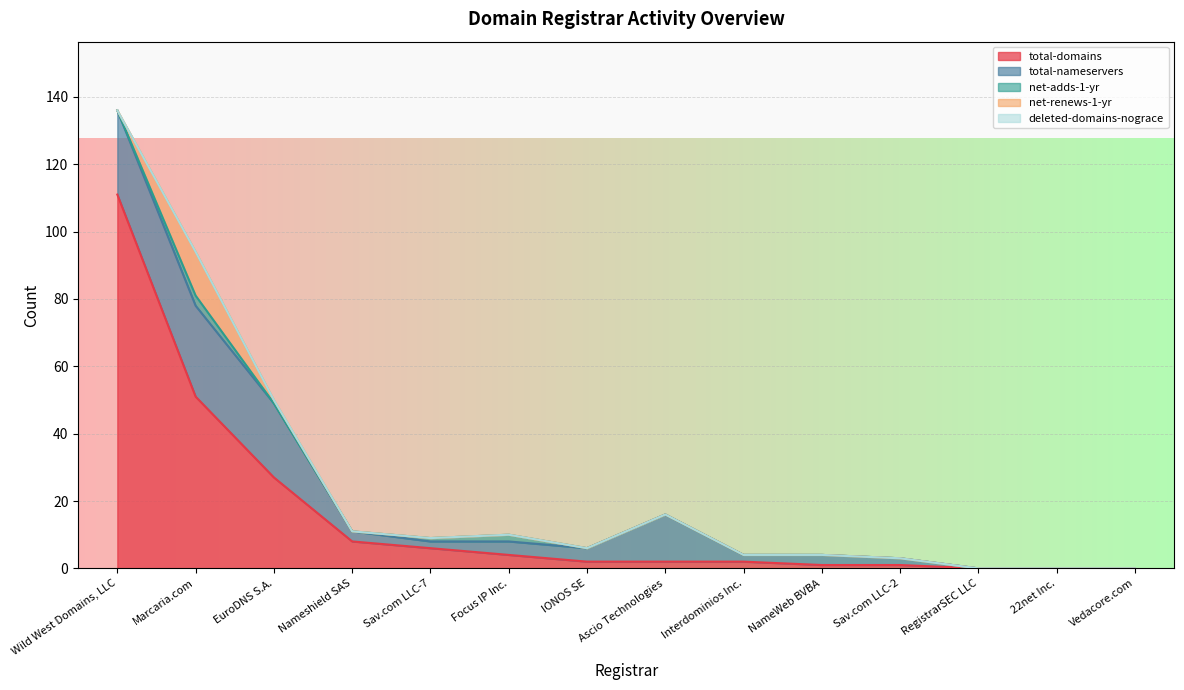

Reading left to right, what are all the values shown in this chart?

total-domains: Wild West Domains, LLC=111	Marcaria.com=51	EuroDNS S.A.=27	Nameshield SAS=8	Sav.com LLC-7=6	Focus IP Inc.=4	IONOS SE=2	Ascio Technologies=2	Interdominios Inc.=2	NameWeb BVBA=1	Sav.com LLC-2=1	RegistrarSEC LLC=0	22net Inc.=0	Vedacore.com=0
total-nameservers: Wild West Domains, LLC=25	Marcaria.com=27	EuroDNS S.A.=22	Nameshield SAS=3	Sav.com LLC-7=2	Focus IP Inc.=4	IONOS SE=4	Ascio Technologies=14	Interdominios Inc.=2	NameWeb BVBA=3	Sav.com LLC-2=2	RegistrarSEC LLC=0	22net Inc.=0	Vedacore.com=0
net-adds-1-yr: Wild West Domains, LLC=0	Marcaria.com=3	EuroDNS S.A.=0	Nameshield SAS=0	Sav.com LLC-7=1	Focus IP Inc.=2	IONOS SE=0	Ascio Technologies=0	Interdominios Inc.=0	NameWeb BVBA=0	Sav.com LLC-2=0	RegistrarSEC LLC=0	22net Inc.=0	Vedacore.com=0
net-renews-1-yr: Wild West Domains, LLC=0	Marcaria.com=13	EuroDNS S.A.=1	Nameshield SAS=0	Sav.com LLC-7=0	Focus IP Inc.=0	IONOS SE=0	Ascio Technologies=0	Interdominios Inc.=0	NameWeb BVBA=0	Sav.com LLC-2=0	RegistrarSEC LLC=0	22net Inc.=0	Vedacore.com=0
deleted-domains-nograce: Wild West Domains, LLC=0	Marcaria.com=0	EuroDNS S.A.=0	Nameshield SAS=0	Sav.com LLC-7=0	Focus IP Inc.=0	IONOS SE=0	Ascio Technologies=0	Interdominios Inc.=0	NameWeb BVBA=0	Sav.com LLC-2=0	RegistrarSEC LLC=0	22net Inc.=0	Vedacore.com=0